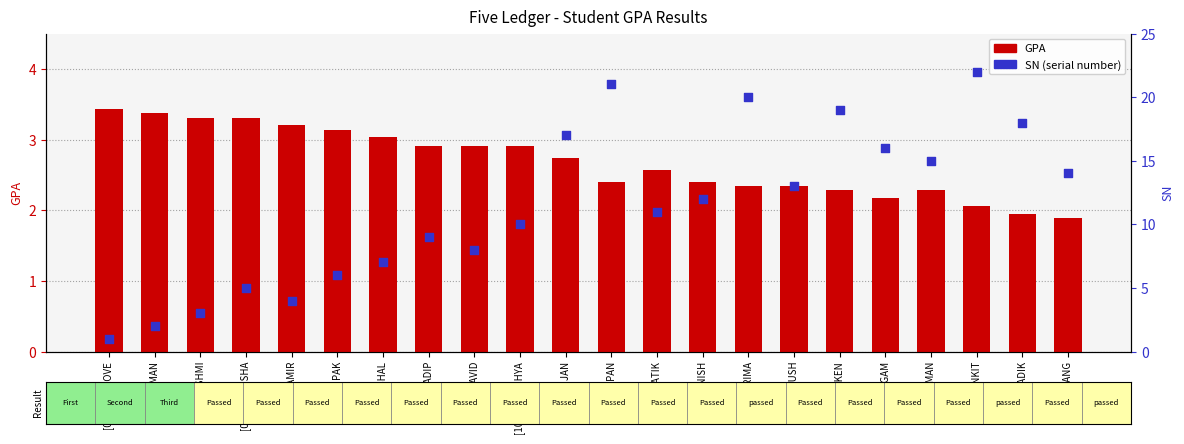

What is the total value across all series at [09] RADIP?

11.9